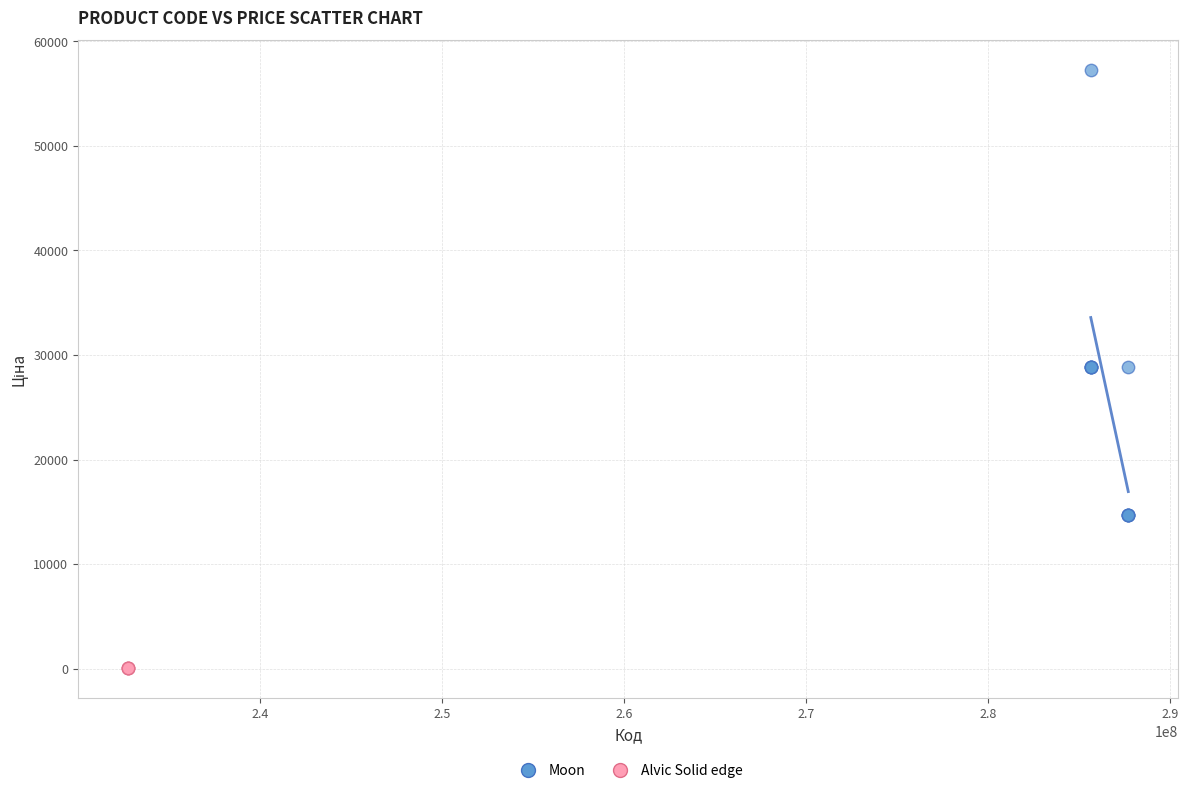

Which series contains the lowest Y value?

Alvic Solid edge